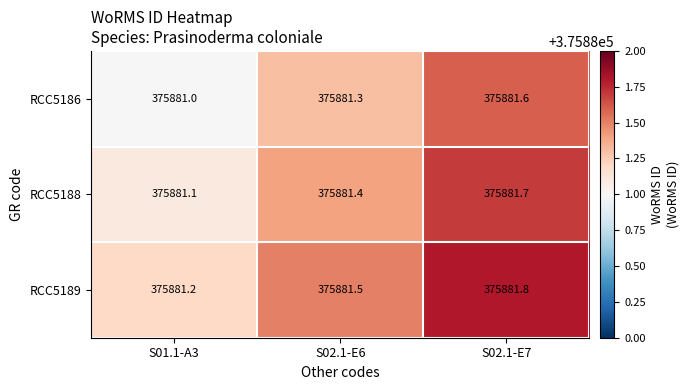

Reading left to right, extract all data points from this chart.

RCC5186: S01.1-A3=375881.0	S02.1-E6=375881.3	S02.1-E7=375881.6
RCC5188: S01.1-A3=375881.1	S02.1-E6=375881.4	S02.1-E7=375881.7
RCC5189: S01.1-A3=375881.2	S02.1-E6=375881.5	S02.1-E7=375881.8